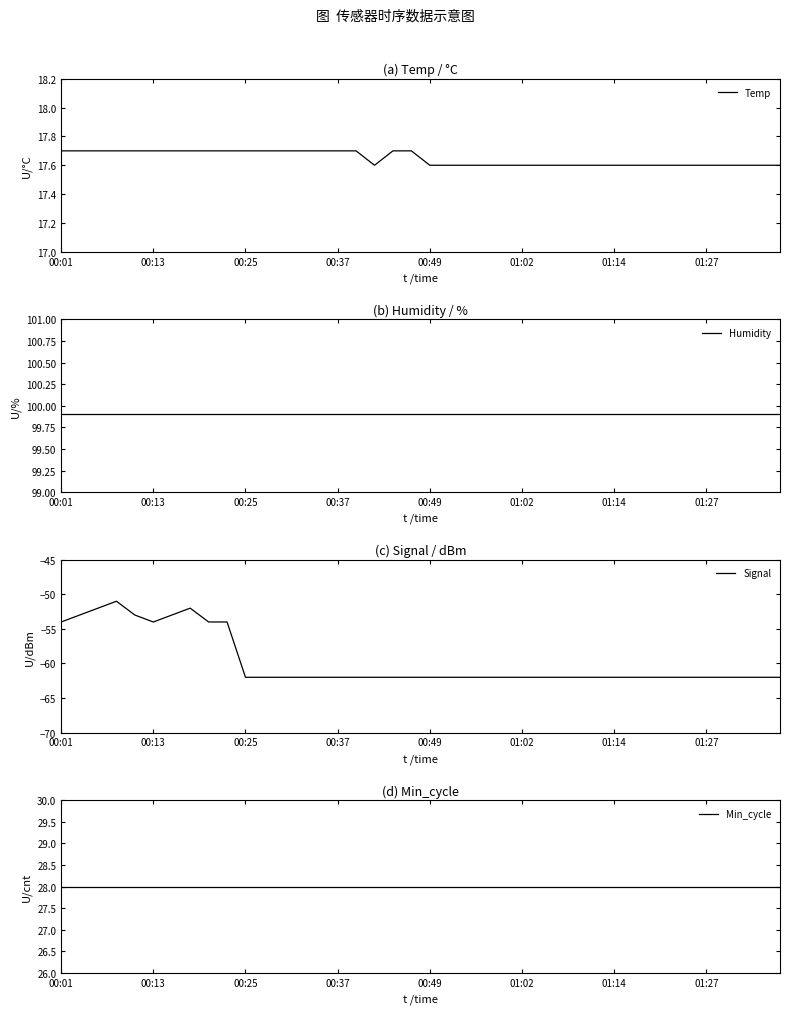

Which series has the widest spread of values?

Signal